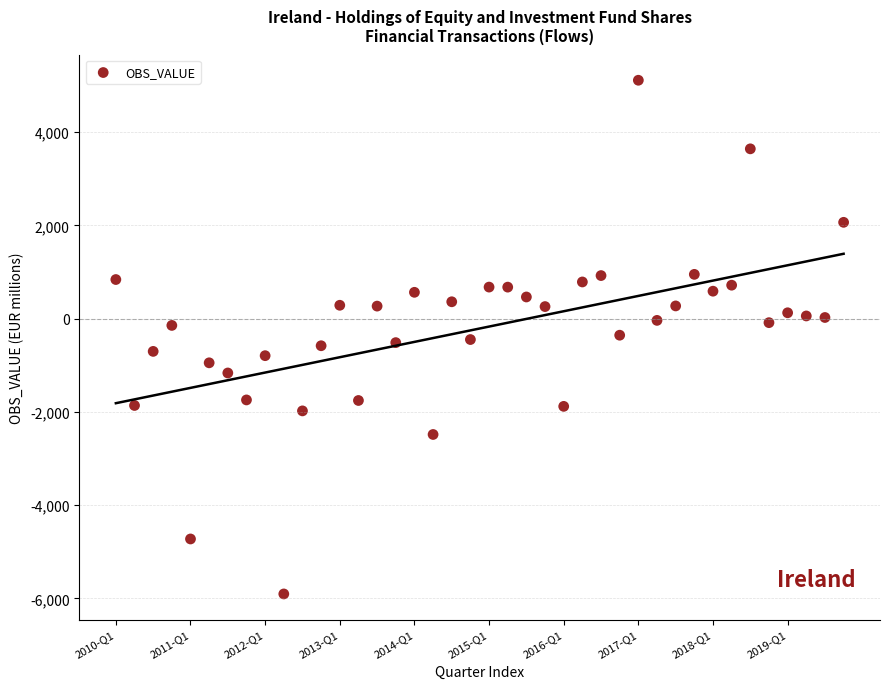

What is the range of X values (max minus min)?

39